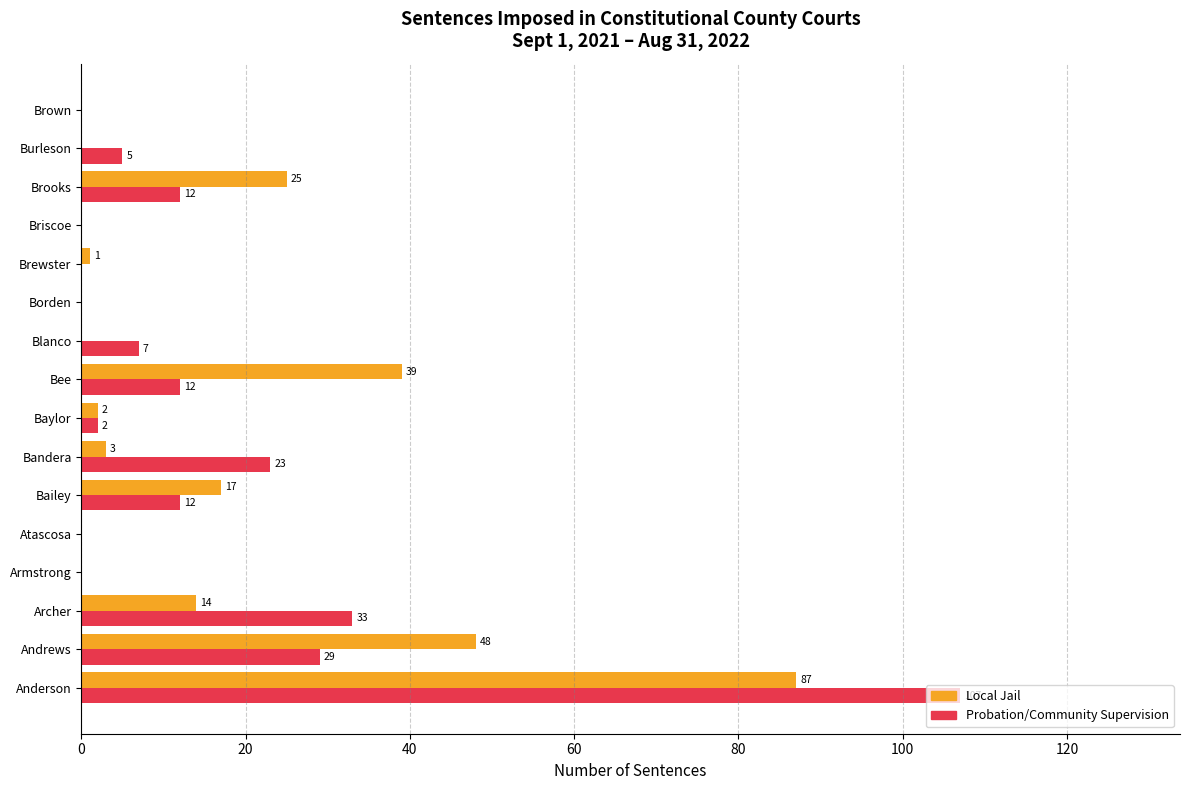

Which series has the largest total across all categories?

Probation/Community Supervision